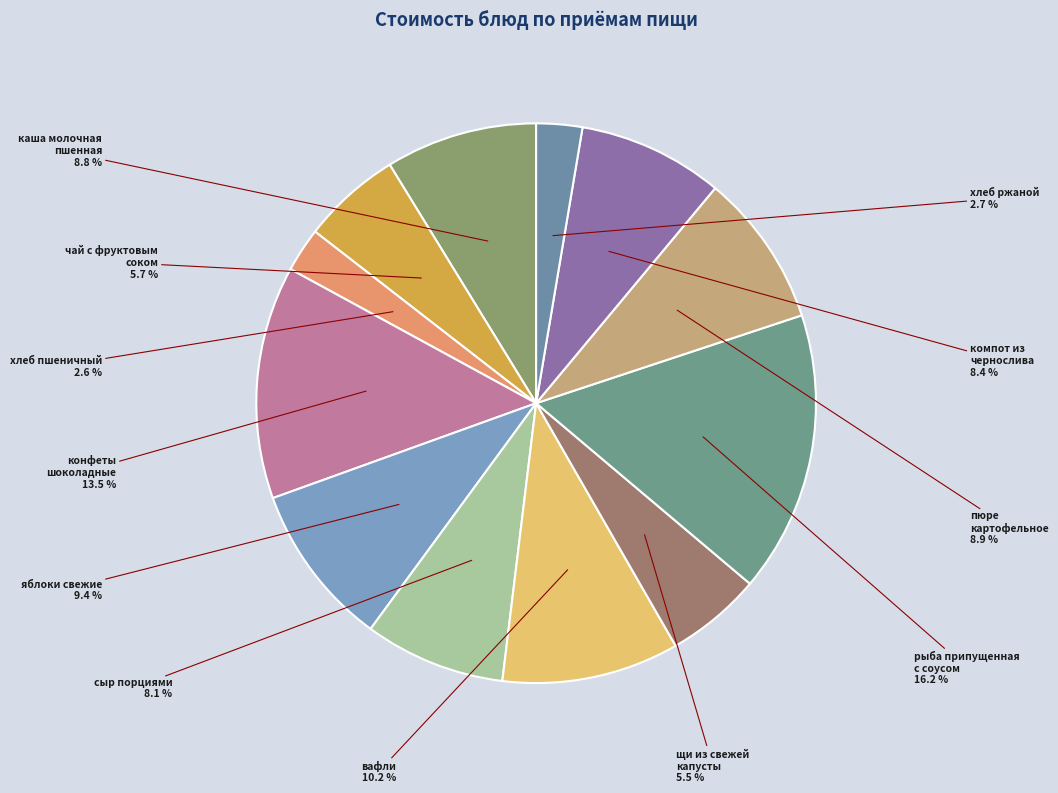

What is the total percentage of конфеты шоколадные and яблоки свежие?

22.9%